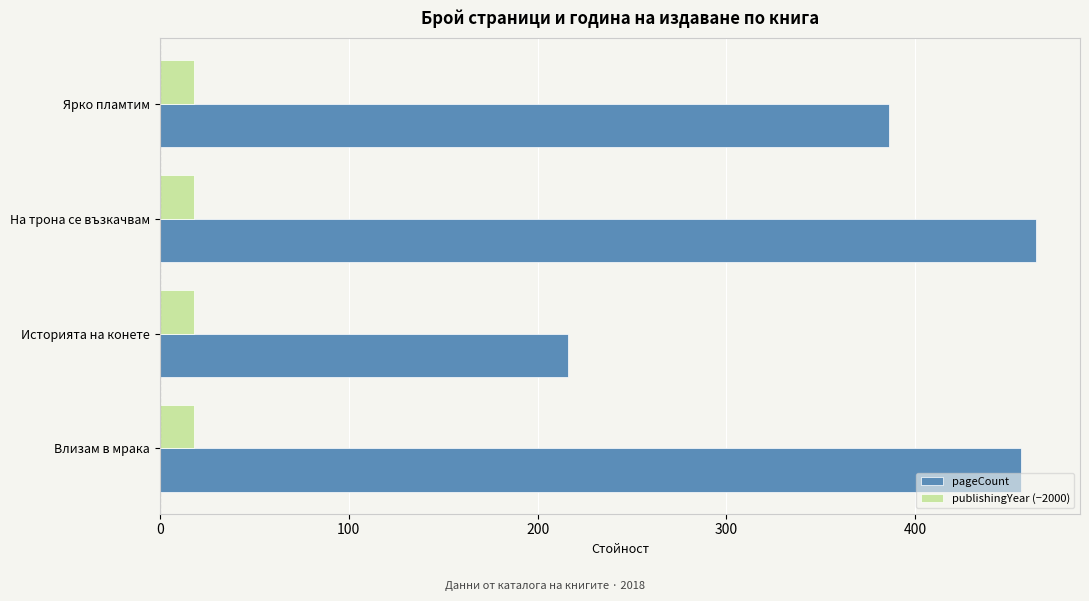

What value does the publishingYear (−2000) series have at Влизам в мрака?

18